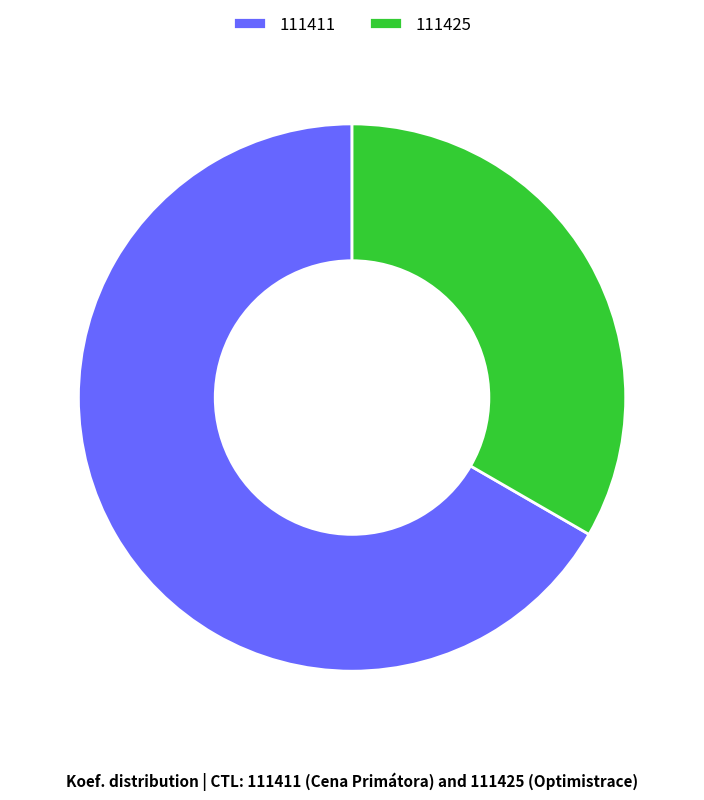

Which category has the biggest portion of the pie?

111411